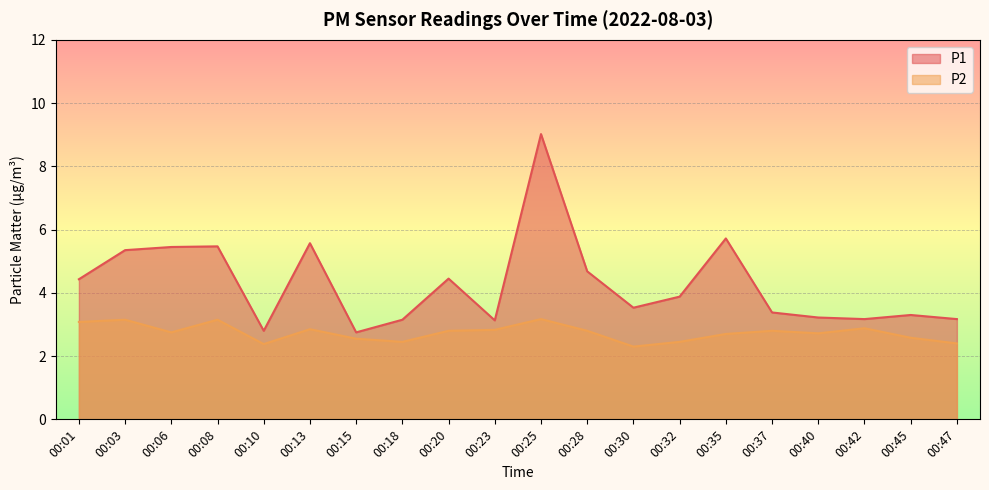

Which series changed the most between 00:01 and 00:47?

P1